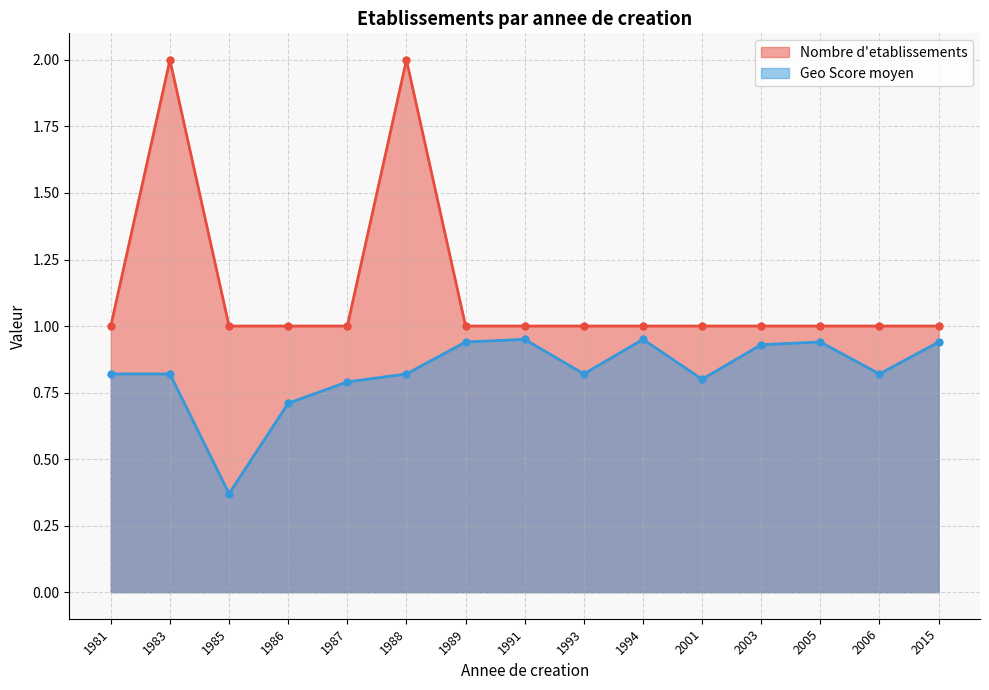

How many lines are shown in the chart?

2